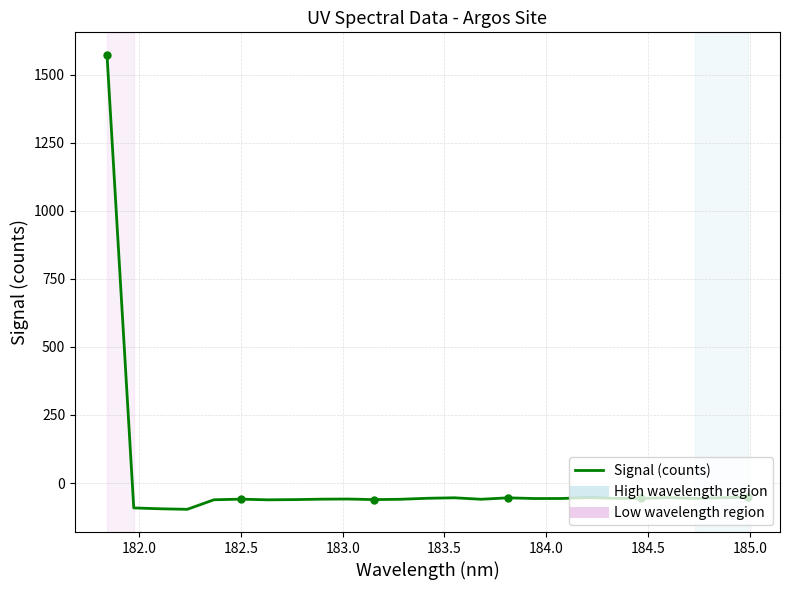

How many values are below zero?

24